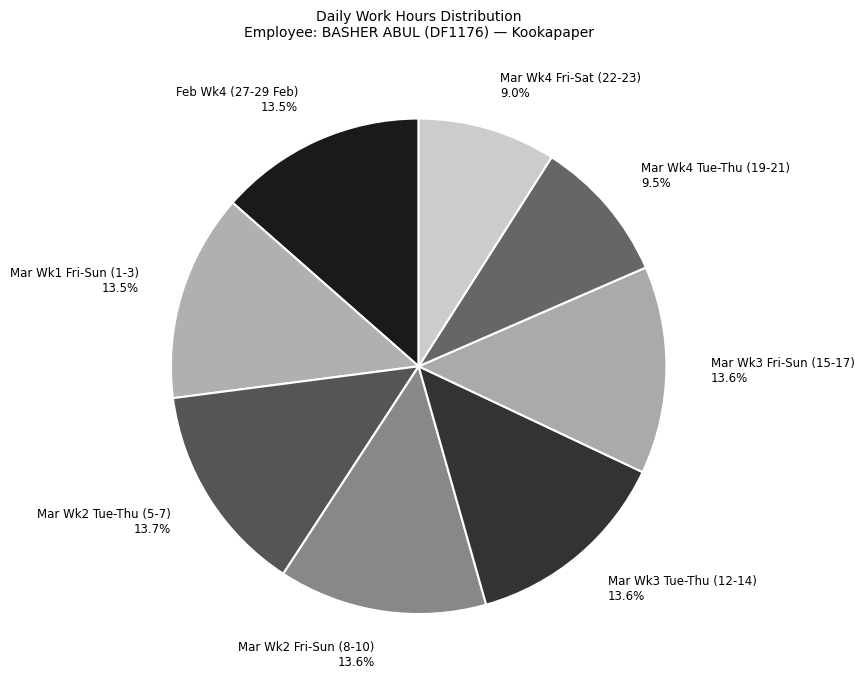

Is there a majority slice in this chart?

No